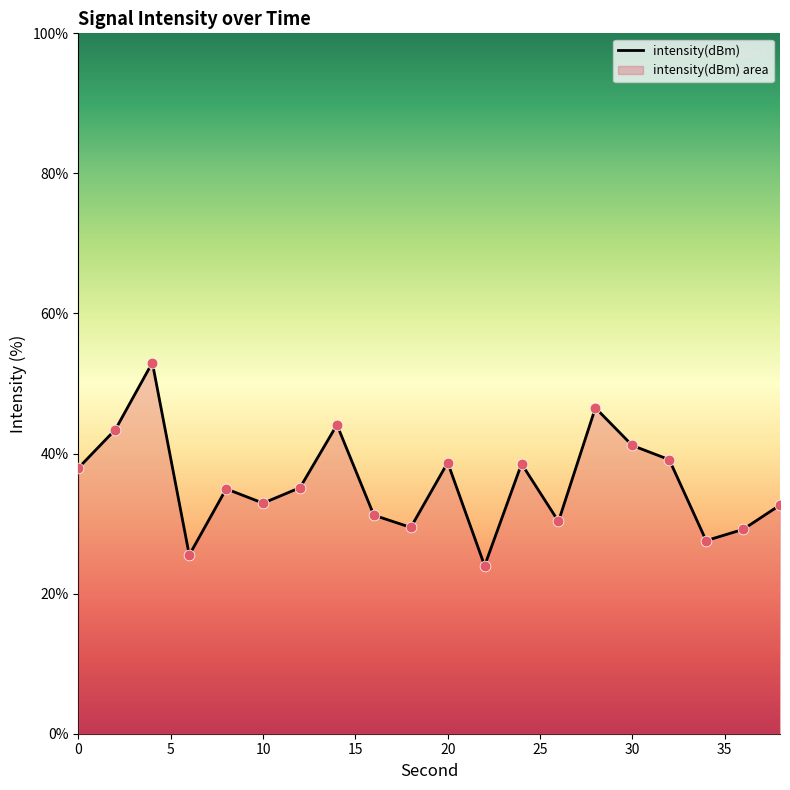

What is the difference between the maximum and minimum values?

29.0